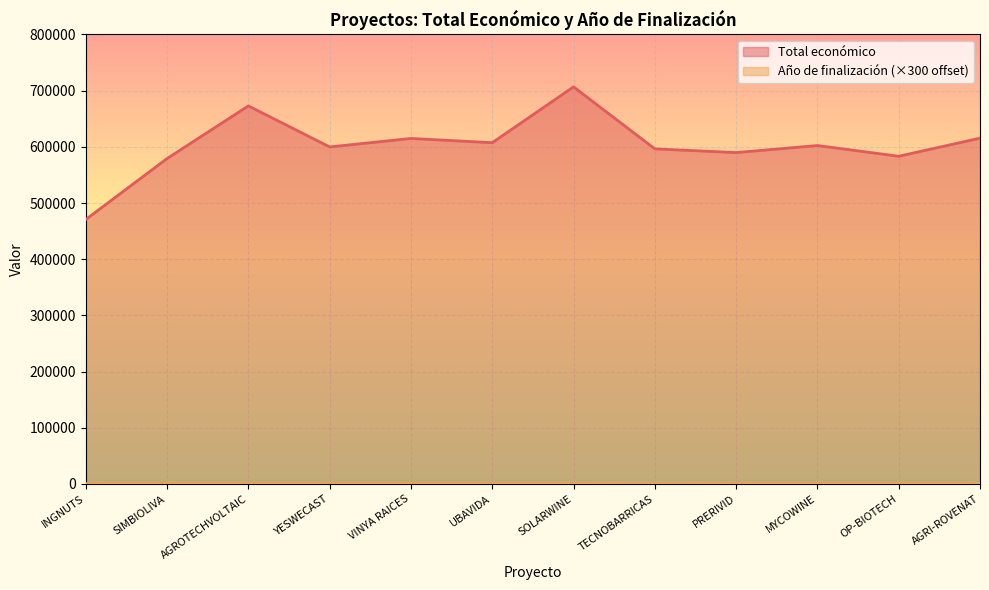

What are all the series names shown in the legend?

Total económico, Año de finalización